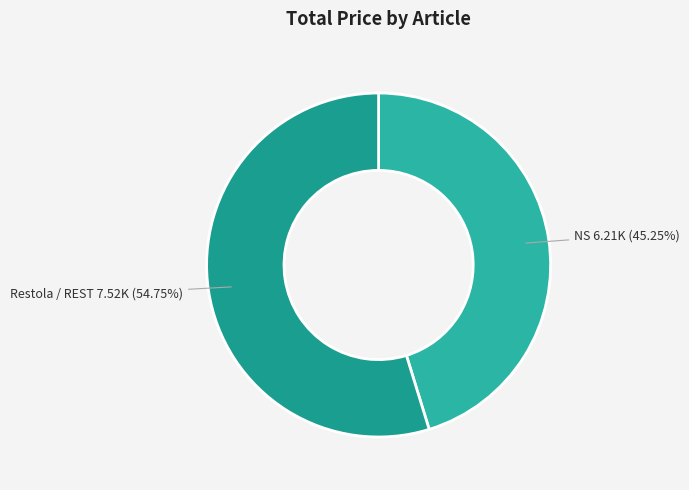

How many slices are in this pie chart?

2